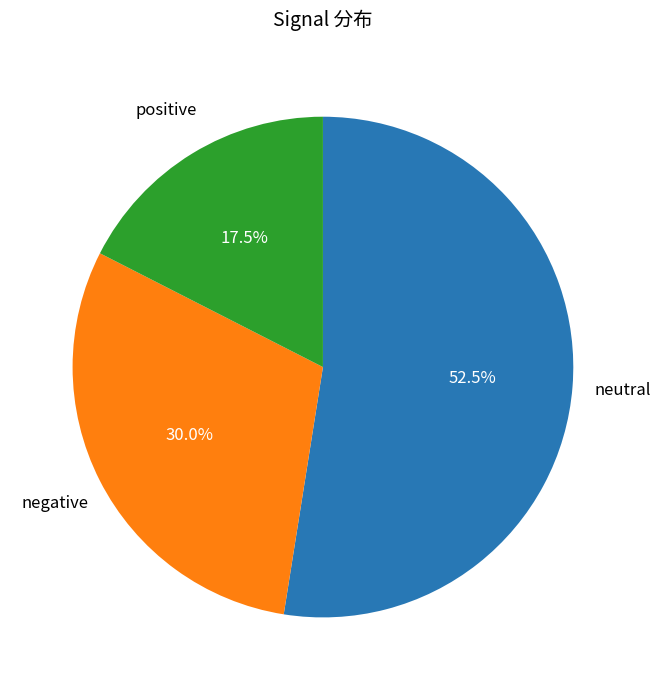

Is there a majority slice in this chart?

Yes